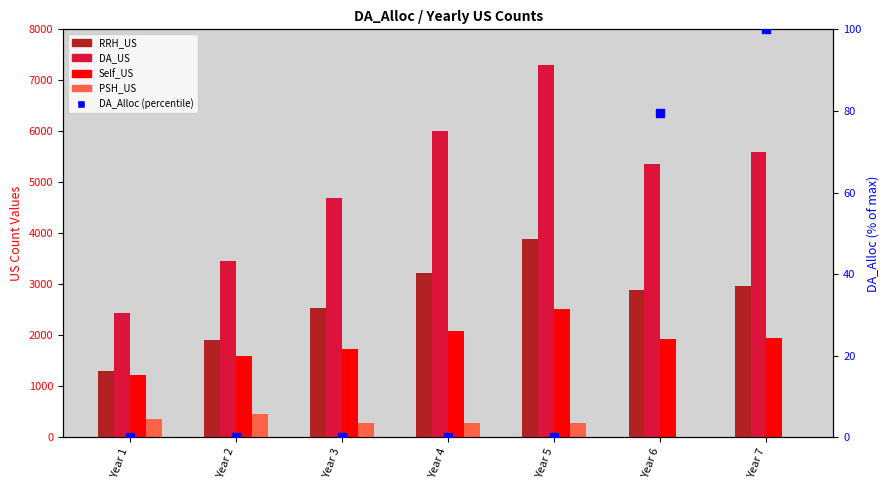

Which series has the largest total across all categories?

DA_US